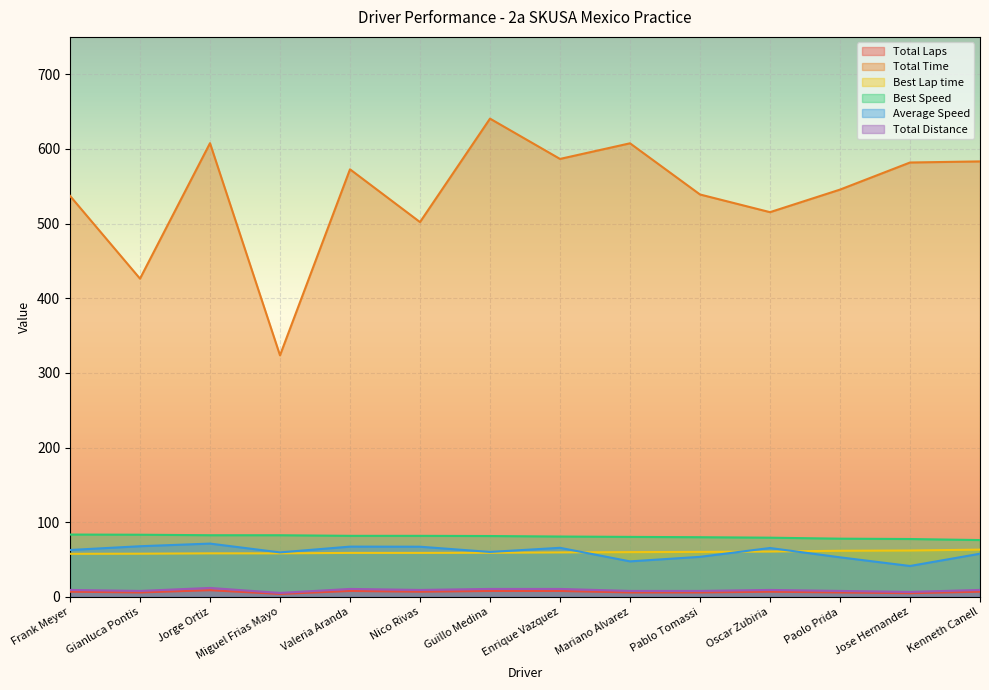

The value of Total Laps at Oscar Zubiria is 12.1. True or false?

False